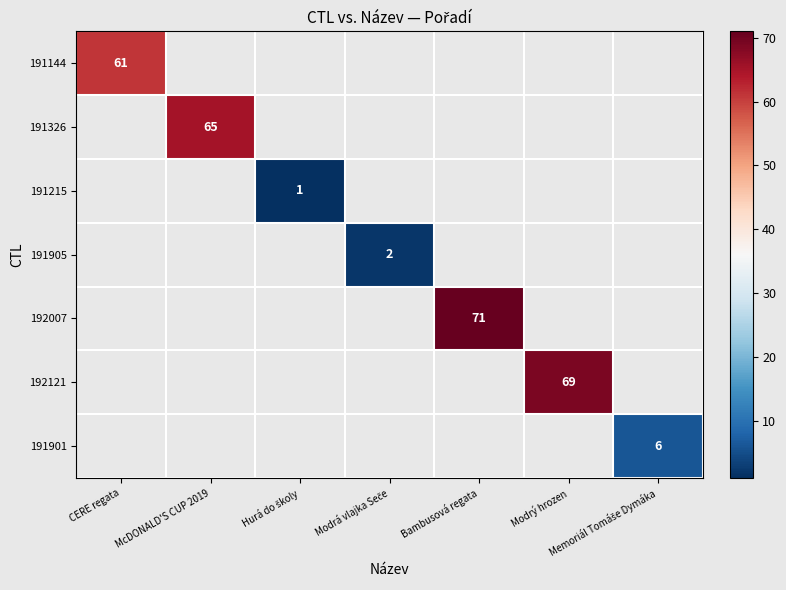

Is it true that 191326 equals 106 at McDONALD'S CUP 2019?

False